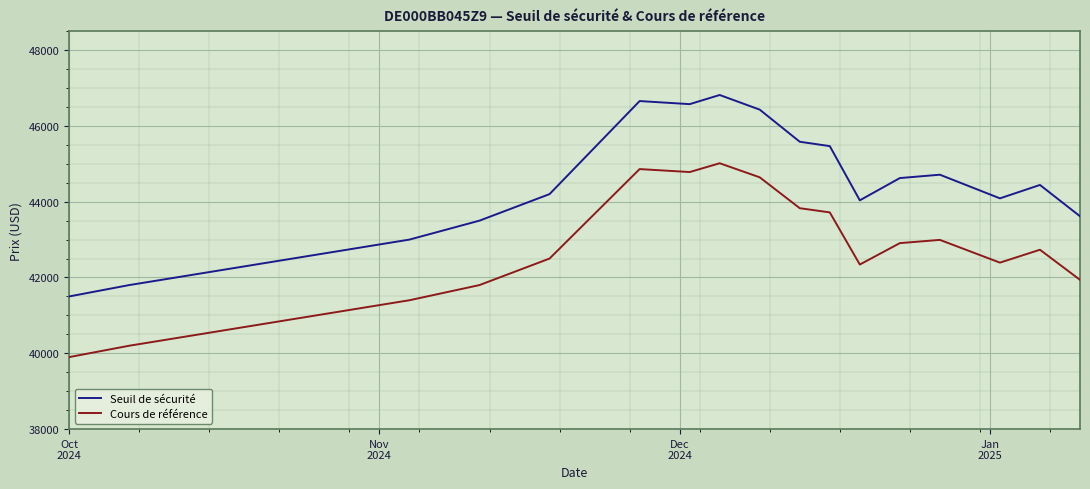

What is the smallest value displayed?

39900.0